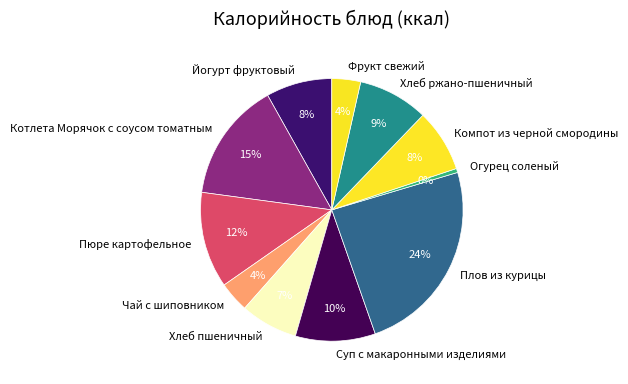

To the nearest percent, what percentage of the pie is Хлеб пшеничный?

7%